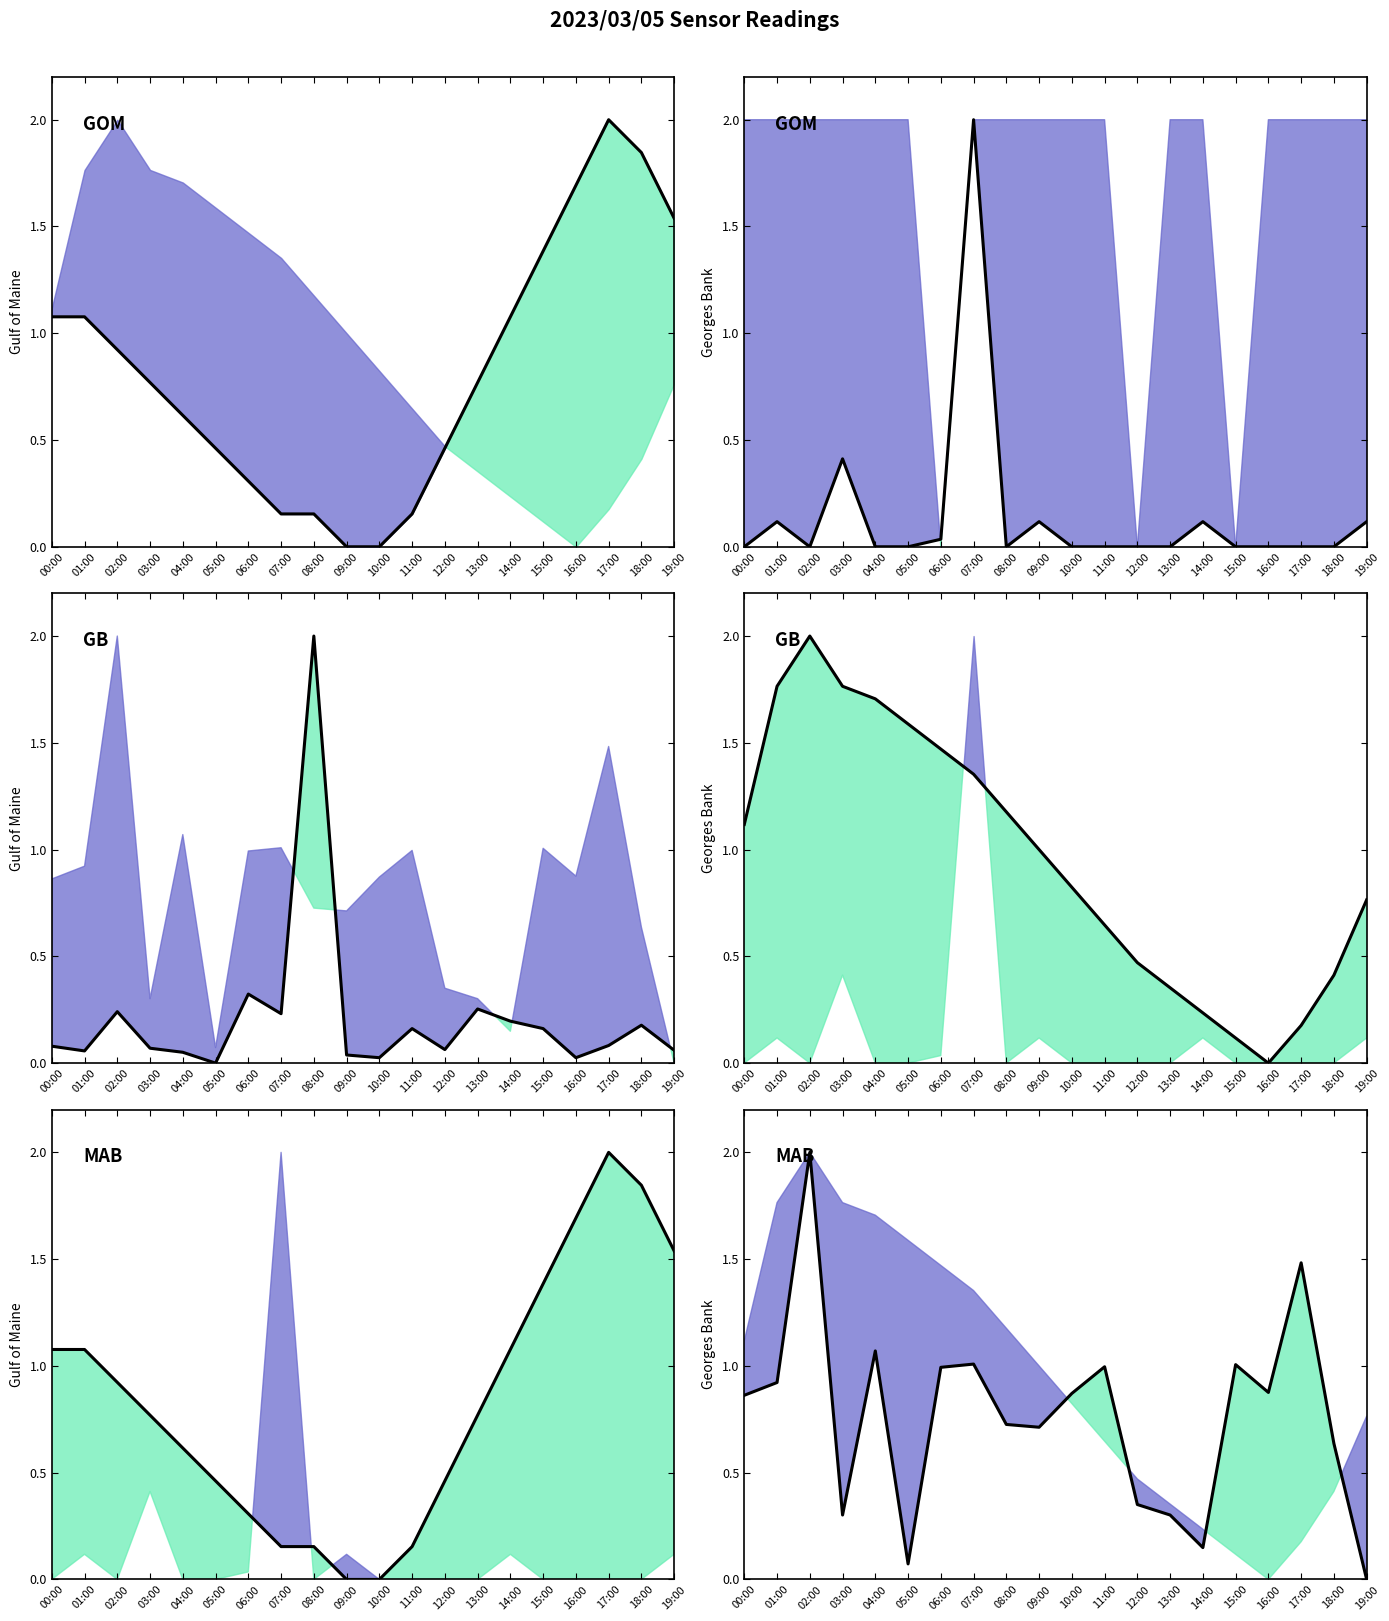

After their last crossing, which series has the higher values: Temp or Samples?

Temp